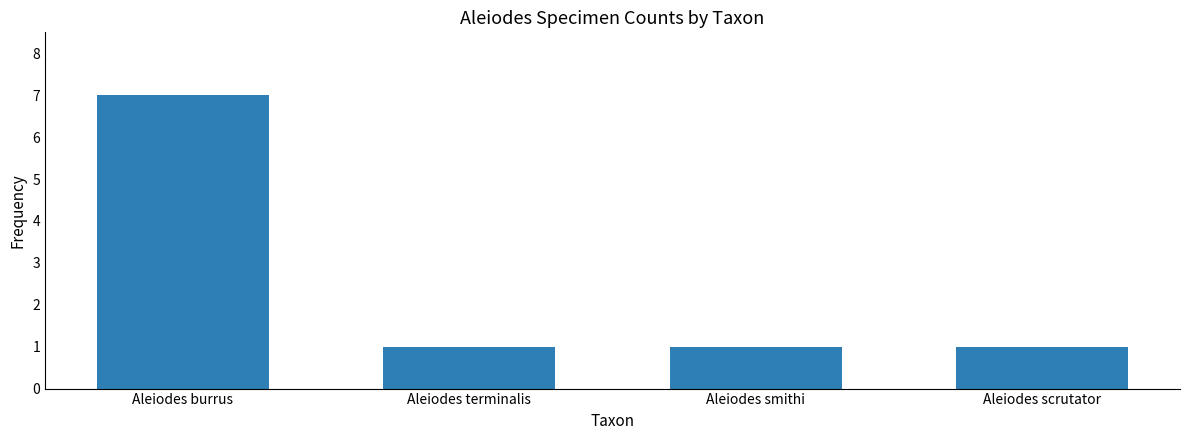

Are the bars grouped side by side (vs. stacked)?

No